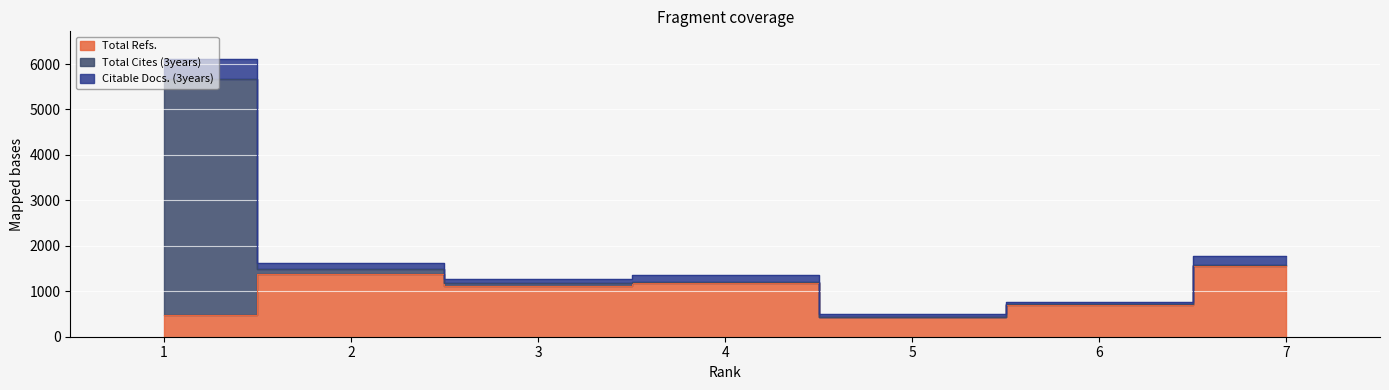

True or false: Citable Docs. (3years) has more than 2 interior local peaks.

False